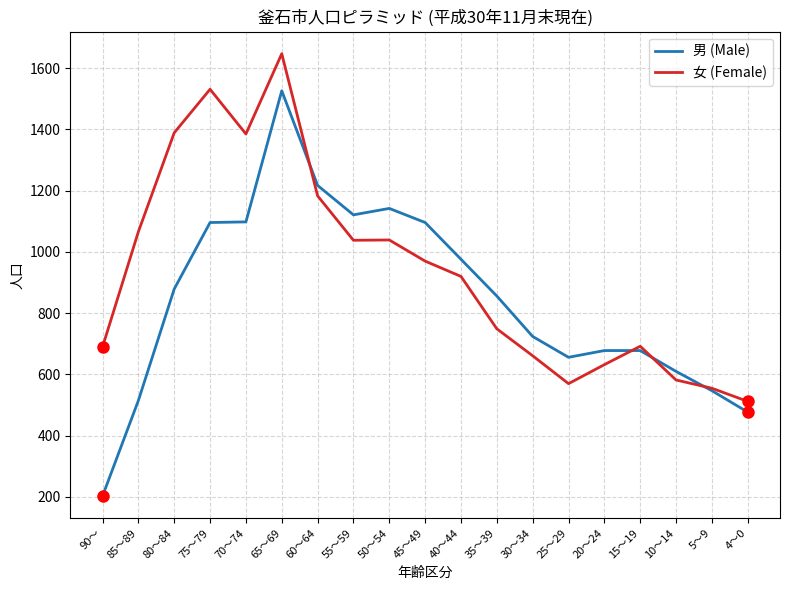

What is the sum of all 男 (Male) values?

16095